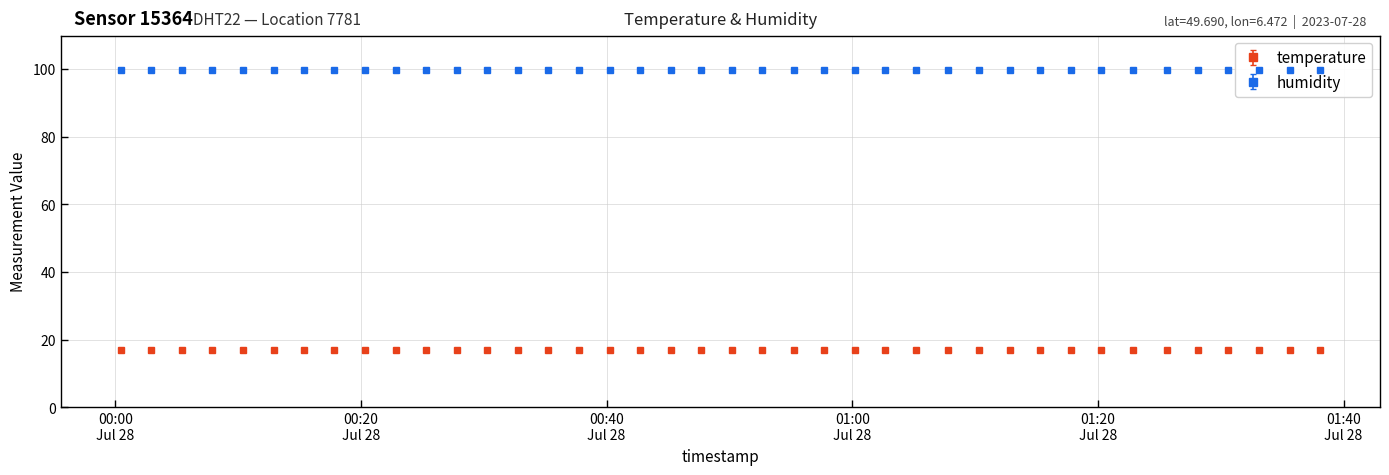

What is the maximum value for temperature?

17.0